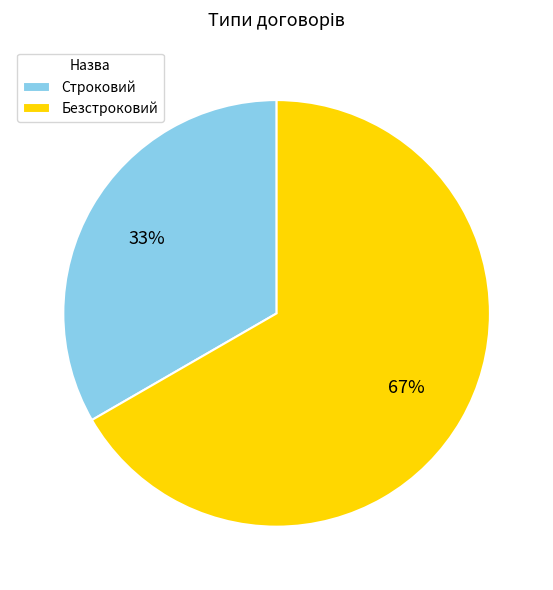

How many slices are in this pie chart?

2